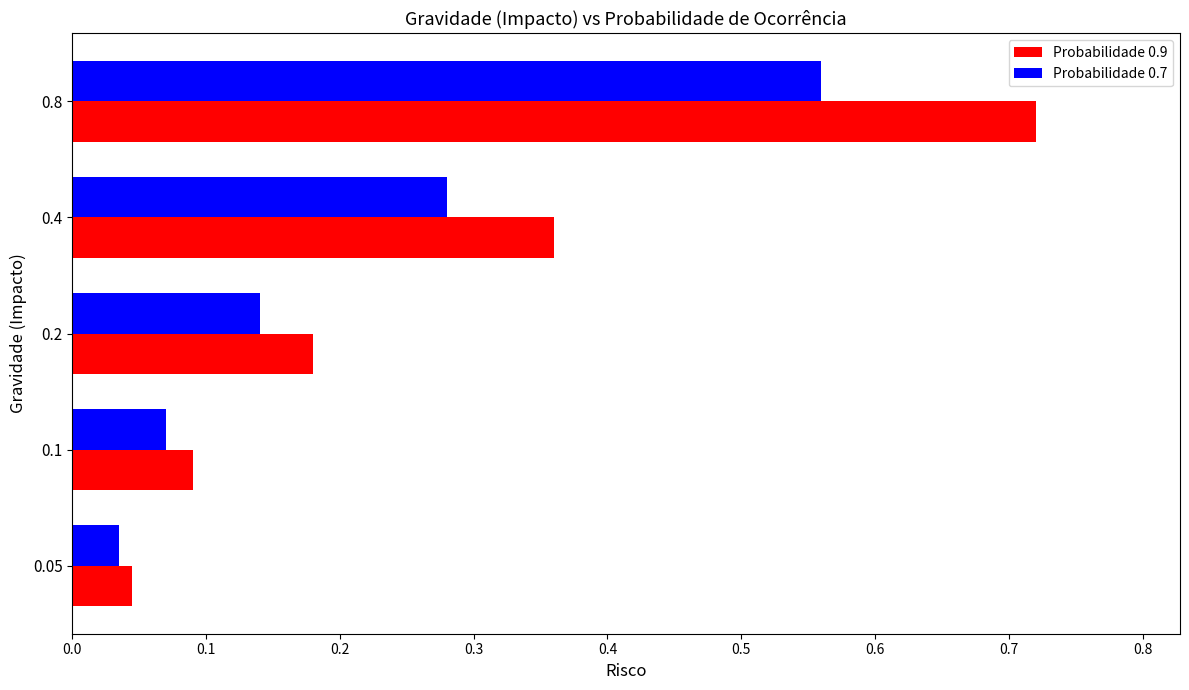

List the series in order of their peak value, lowest first.

Probabilidade 0.7, Probabilidade 0.9